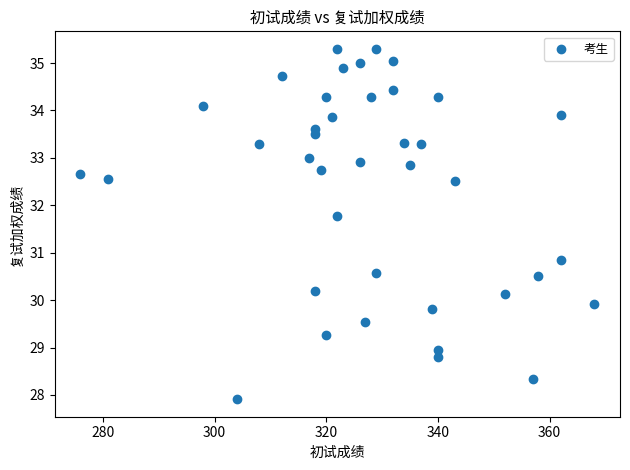

What Y value in the scatter plot is closest to 31?

30.8